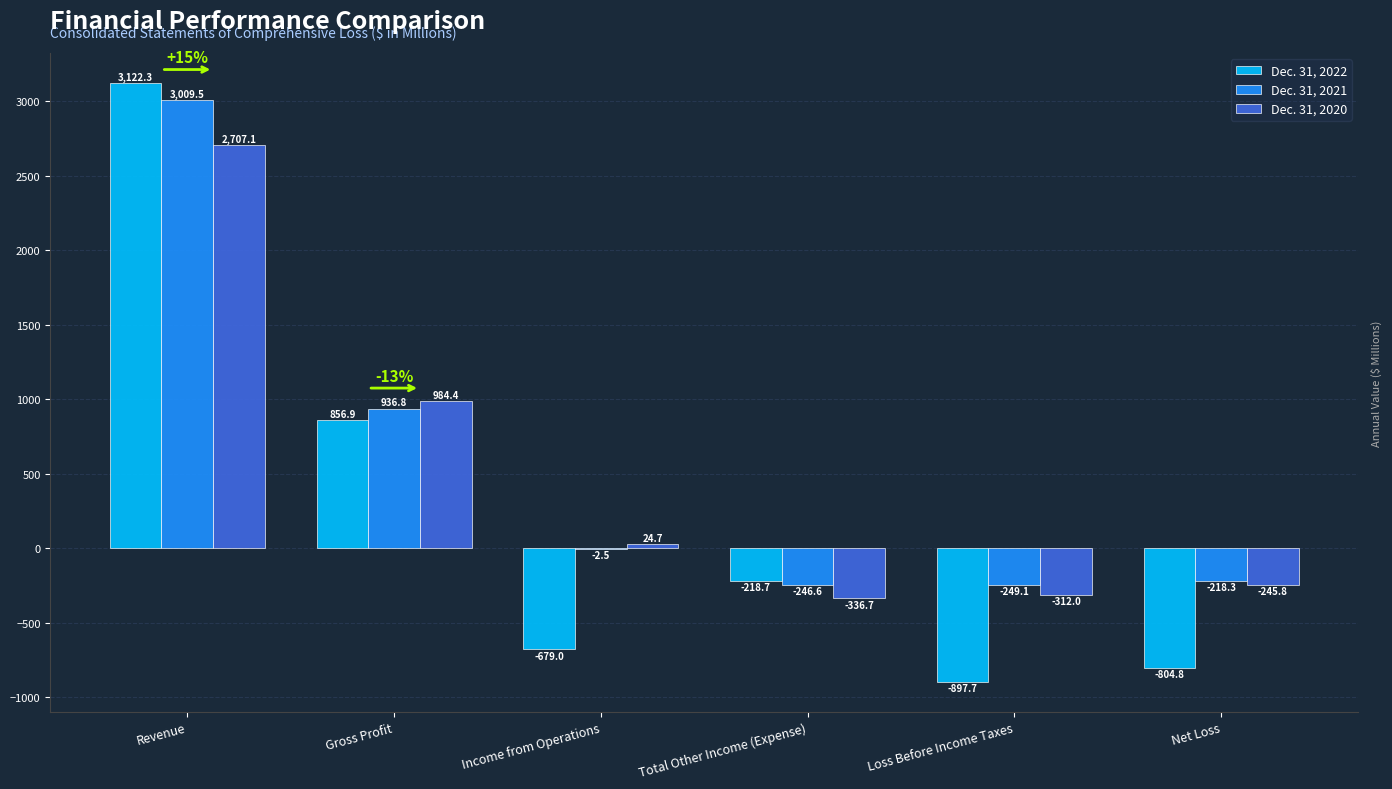

What is the total value across all series at Gross Profit?

2778.1